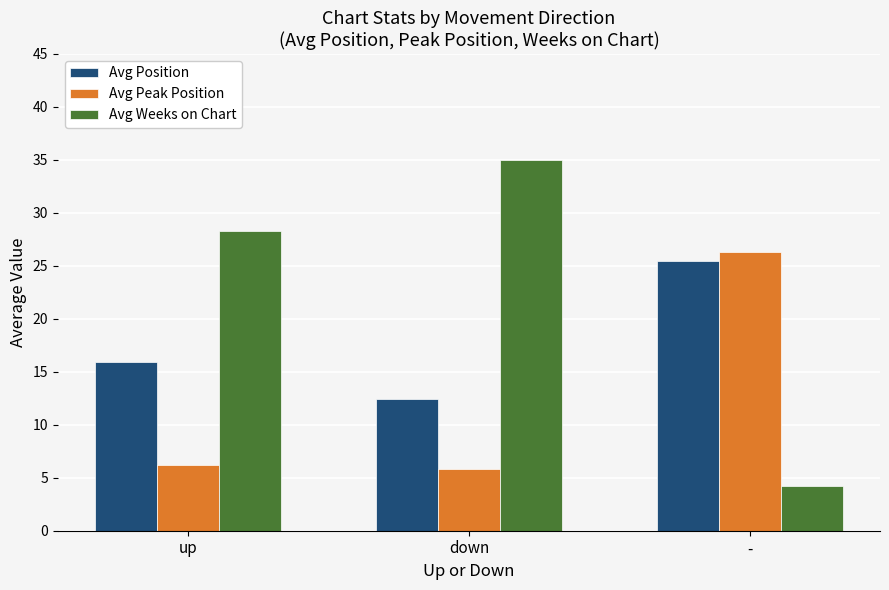

What are all the series names shown in the legend?

Avg Position, Avg Peak Position, Avg Weeks on Chart